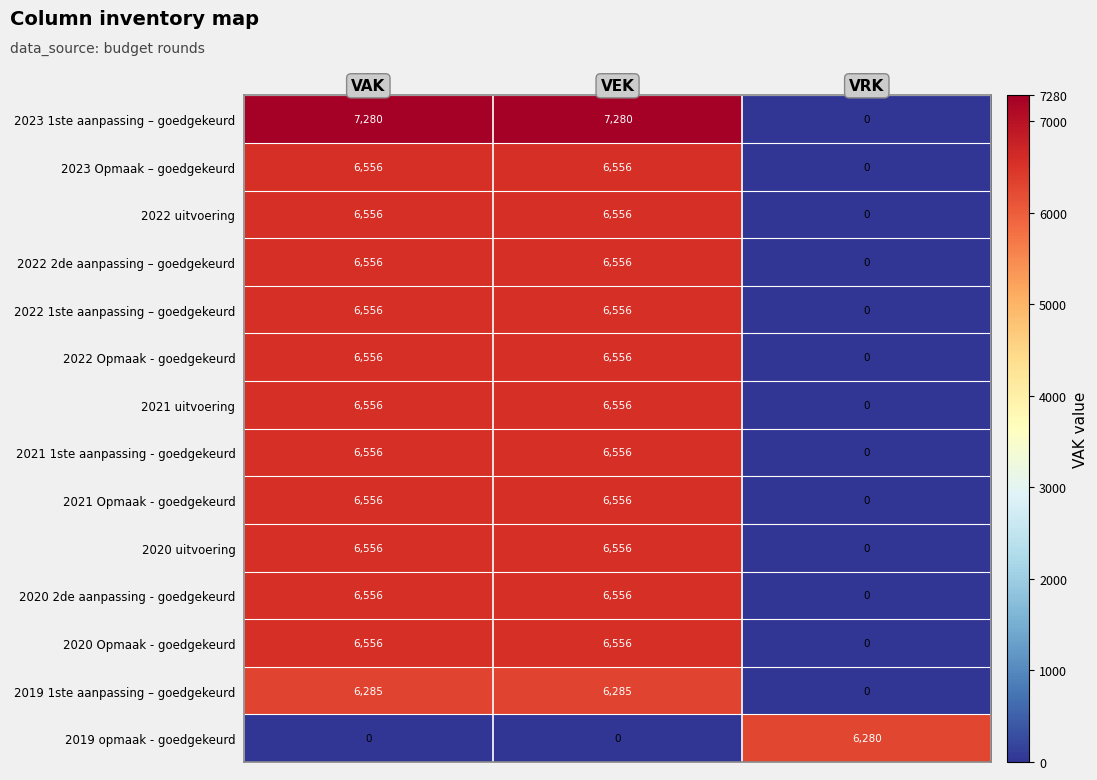

Read the 2019 1ste aanpassing – goedgekeurd value at VEK, to the nearest 50.

6300